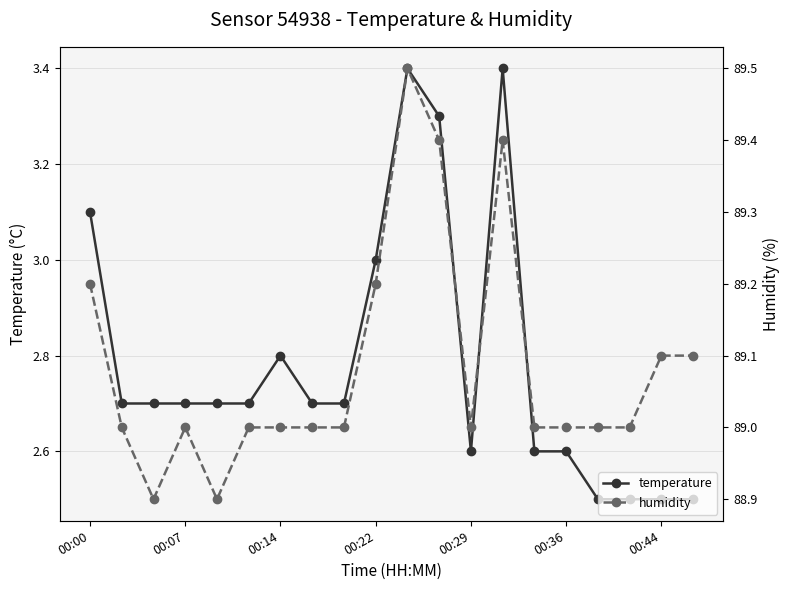

What is the highest value of the temperature series?

3.4